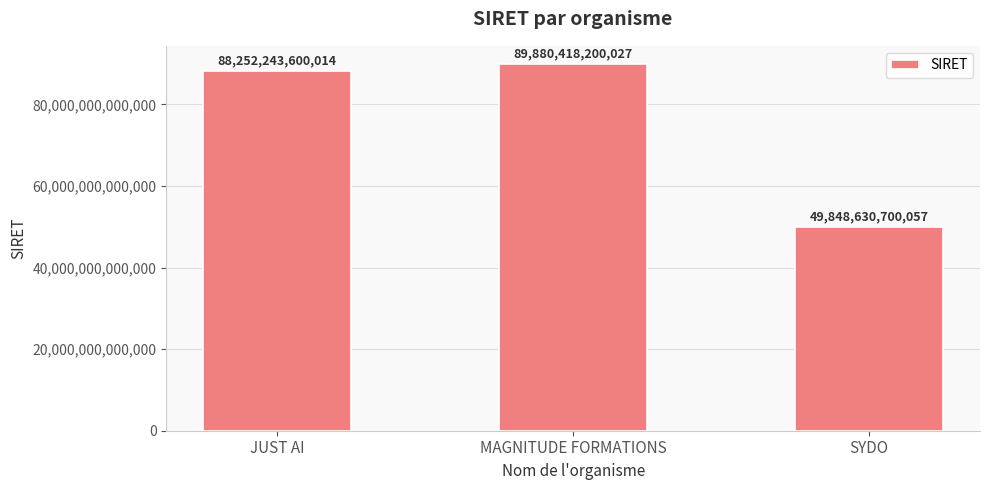

Is it true that the value at MAGNITUDE FORMATIONS is 27843536264915?

False